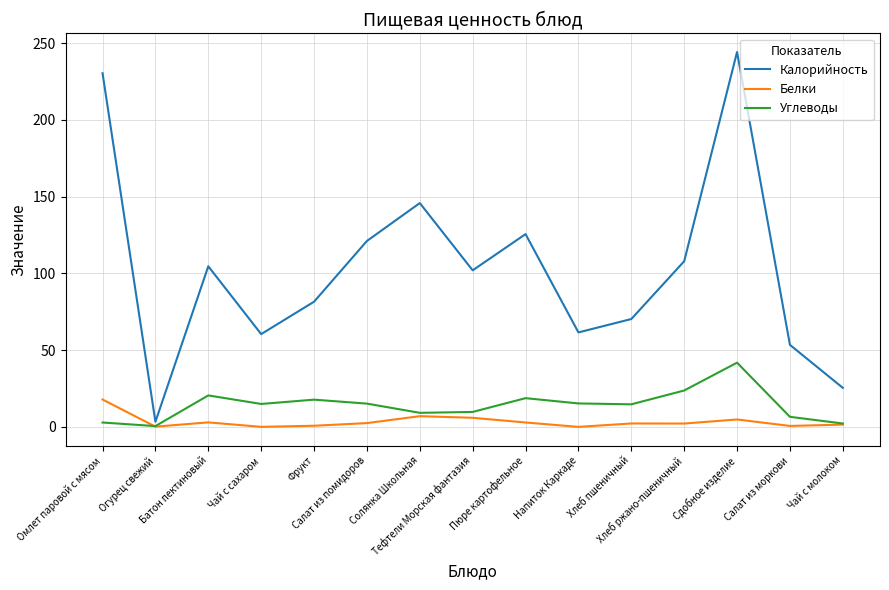

Rank the series by their maximum value, from lowest to highest.

Белки, Углеводы, Калорийность